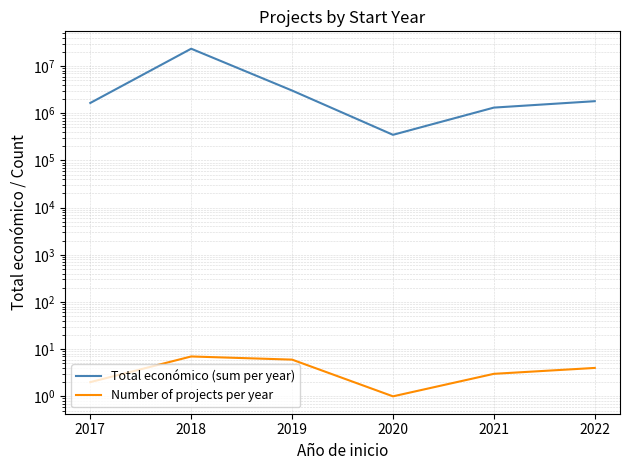

True or false: Number of projects per year has more than 2 interior local peaks.

False